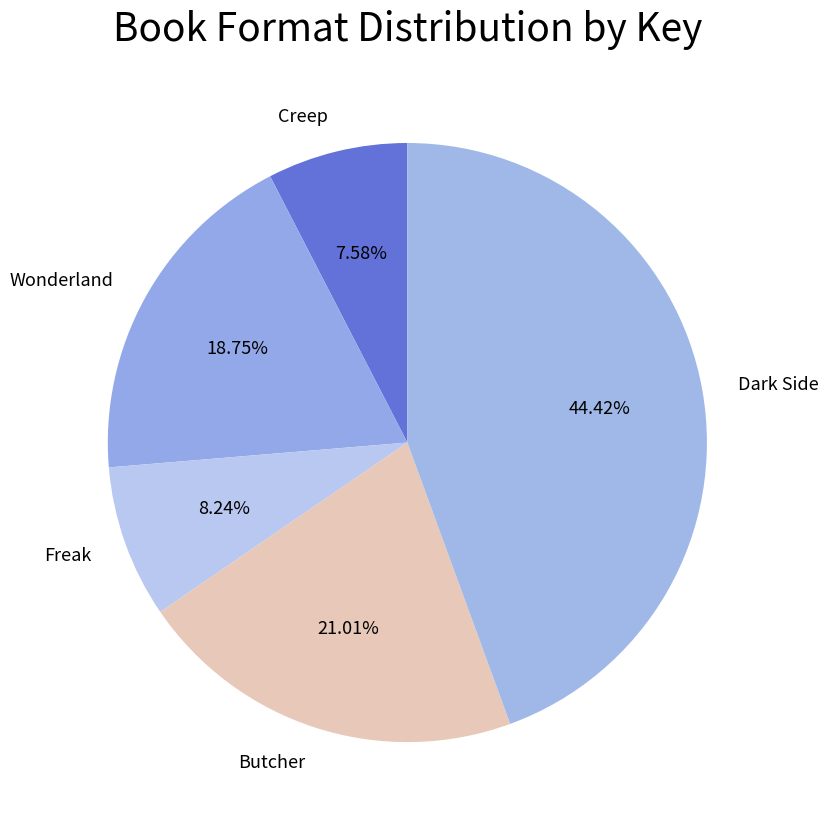

How many slices are in this pie chart?

5